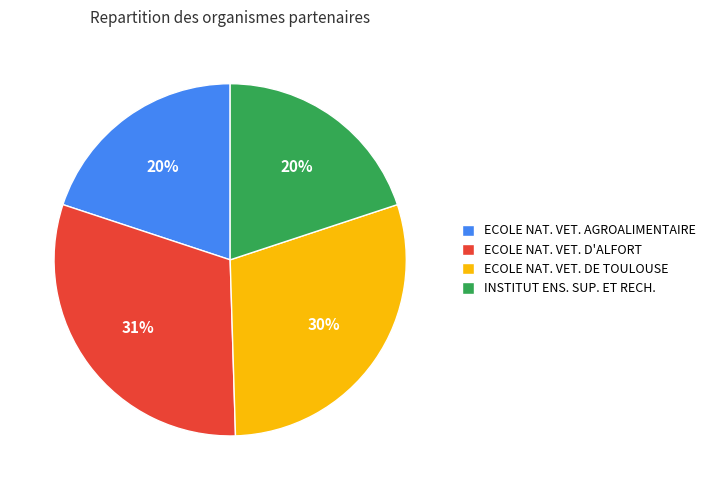

How many slices are in this pie chart?

4